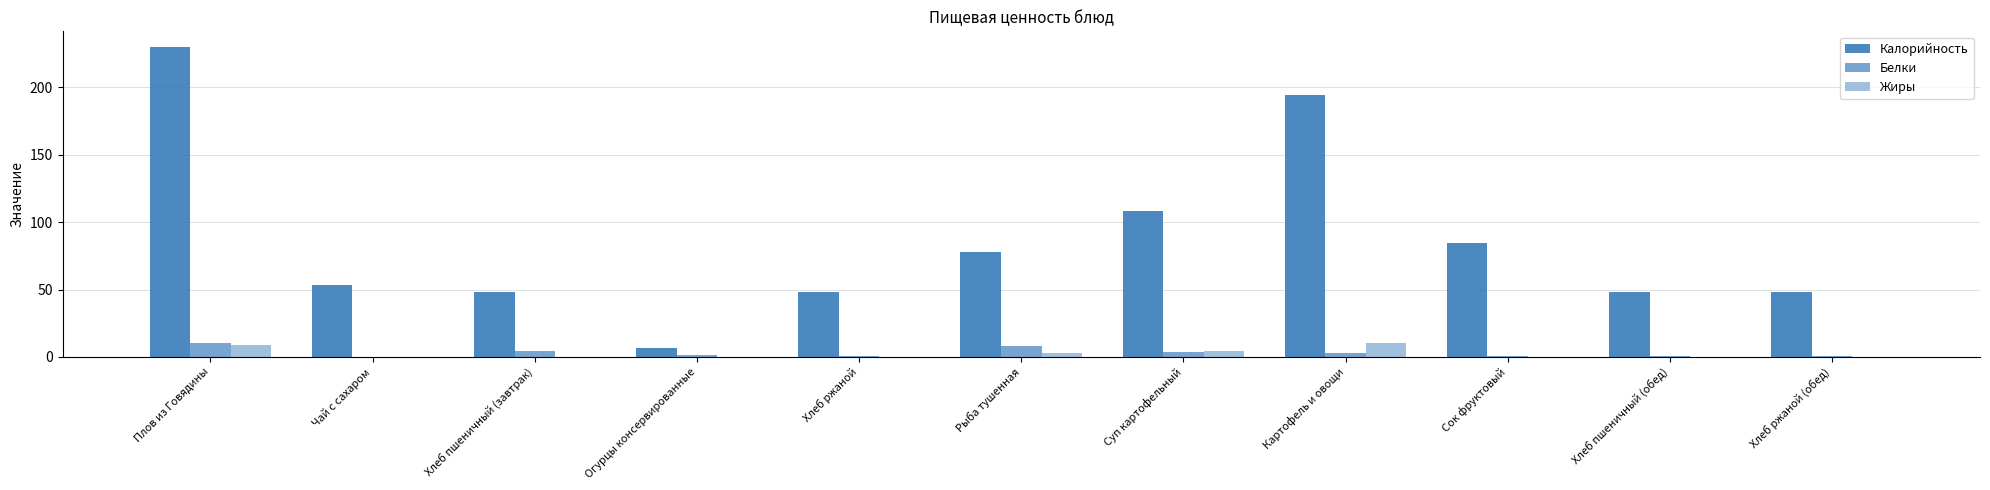

Which has a higher value, Огурцы консервированные or Плов из Говядины?

Плов из Говядины